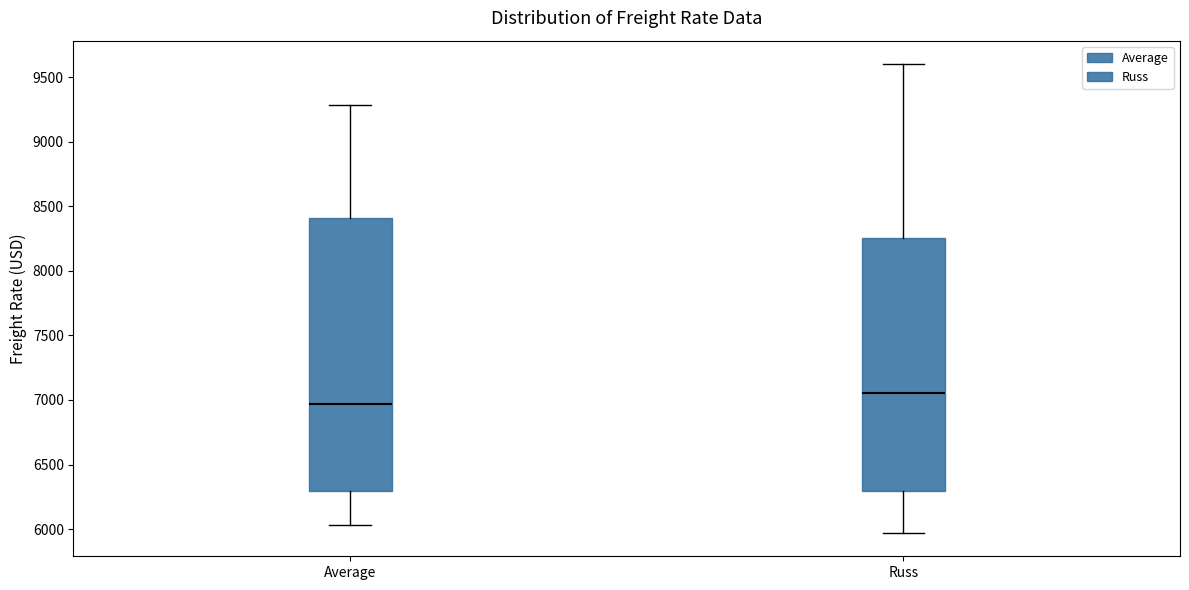

Reading left to right, transcribe this box plot: for each box, give where its median line is, the range the box spans, and where its two whiskers end, as read against the y-axis. The values are not printed on the chart, so give them approximately, as read against the axis.

Average: median 6950, box 6300 to 8400, whiskers 6050 to 9300
Russ: median 7050, box 6300 to 8250, whiskers 5950 to 9600